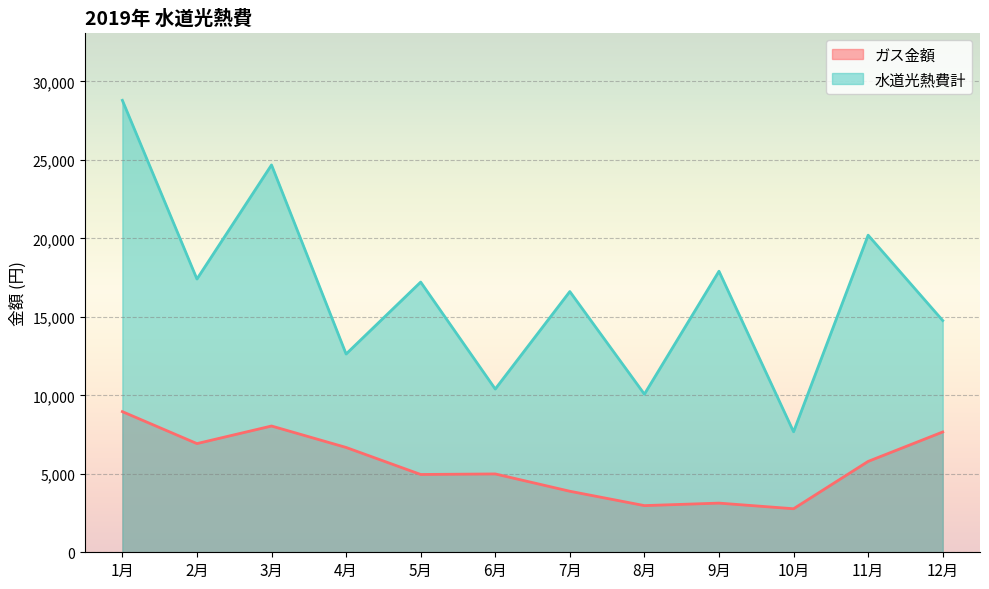

Count the number of categories in the chart.

12